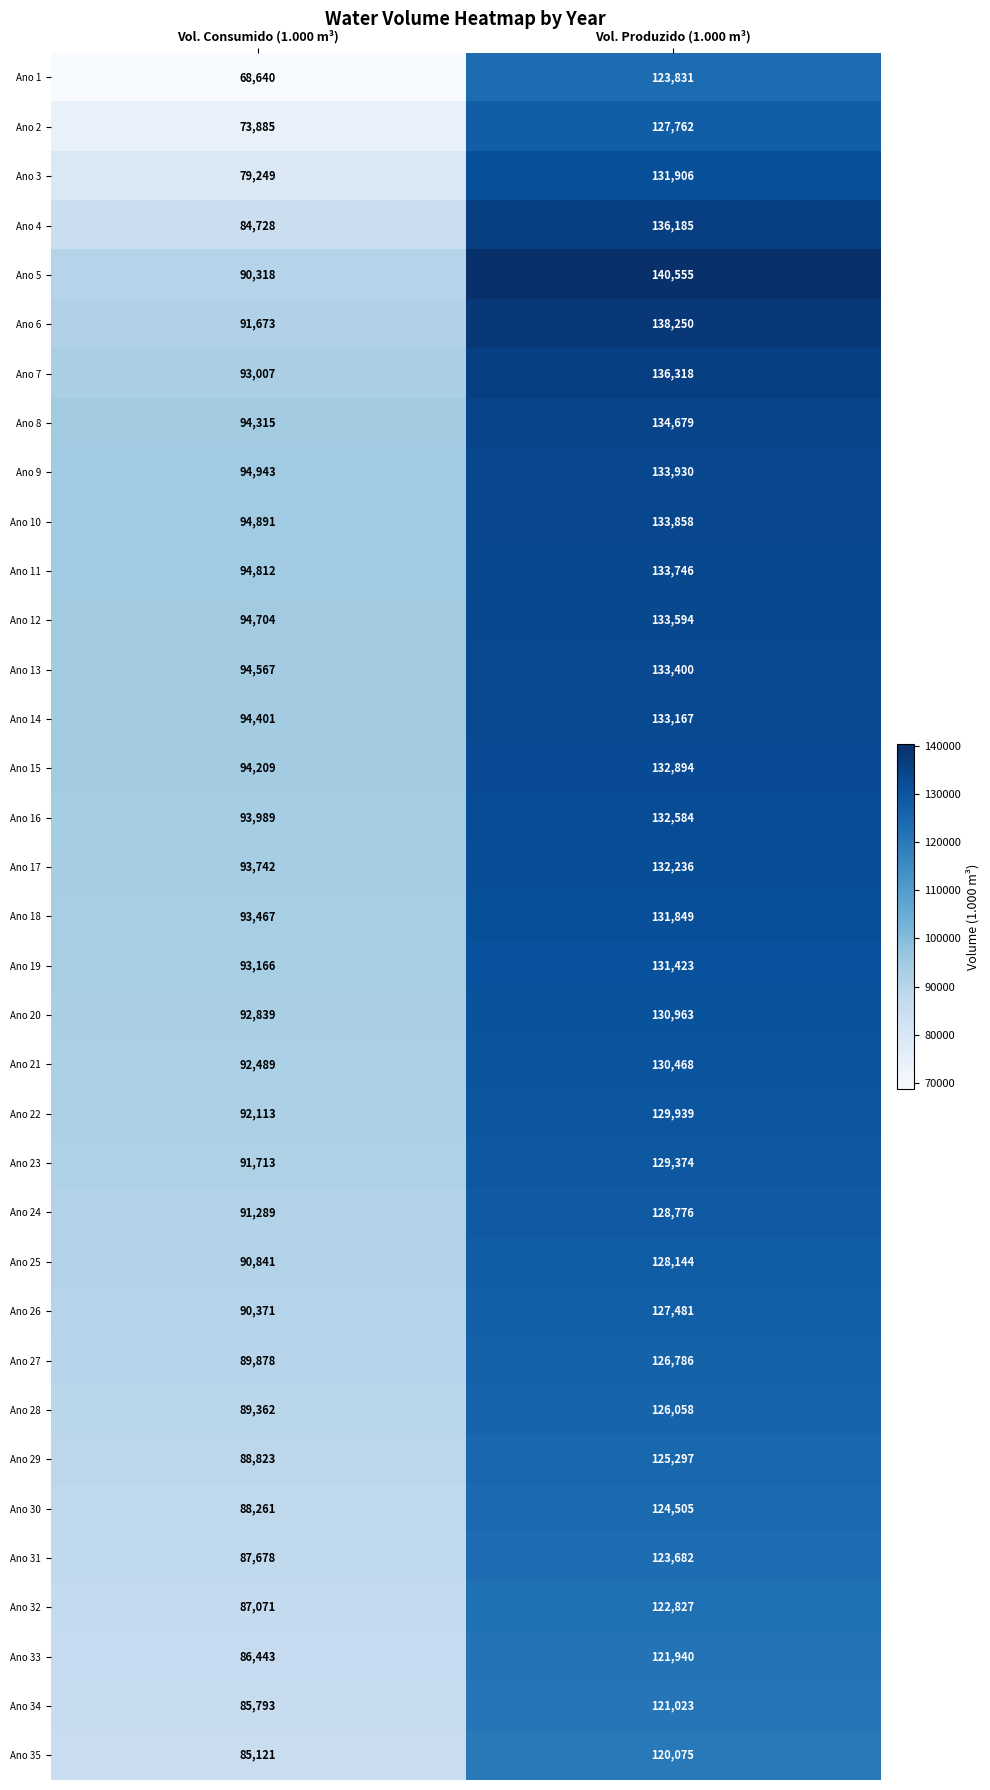

What is the approximate value of Ano 26 at Vol. Produzido (1.000 m³)?

127481